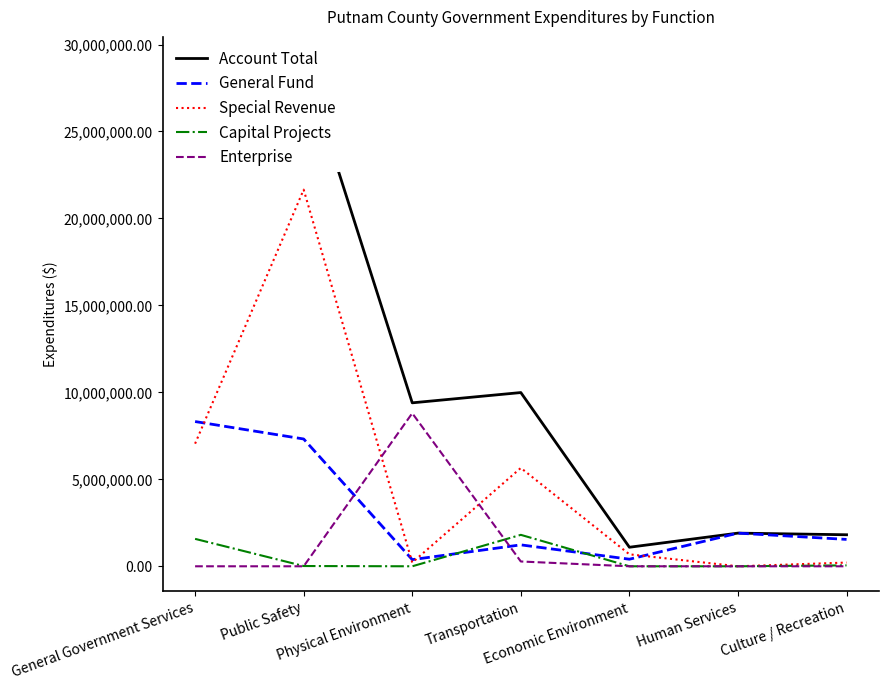

What is the label of the 6th point from the right?

Public Safety